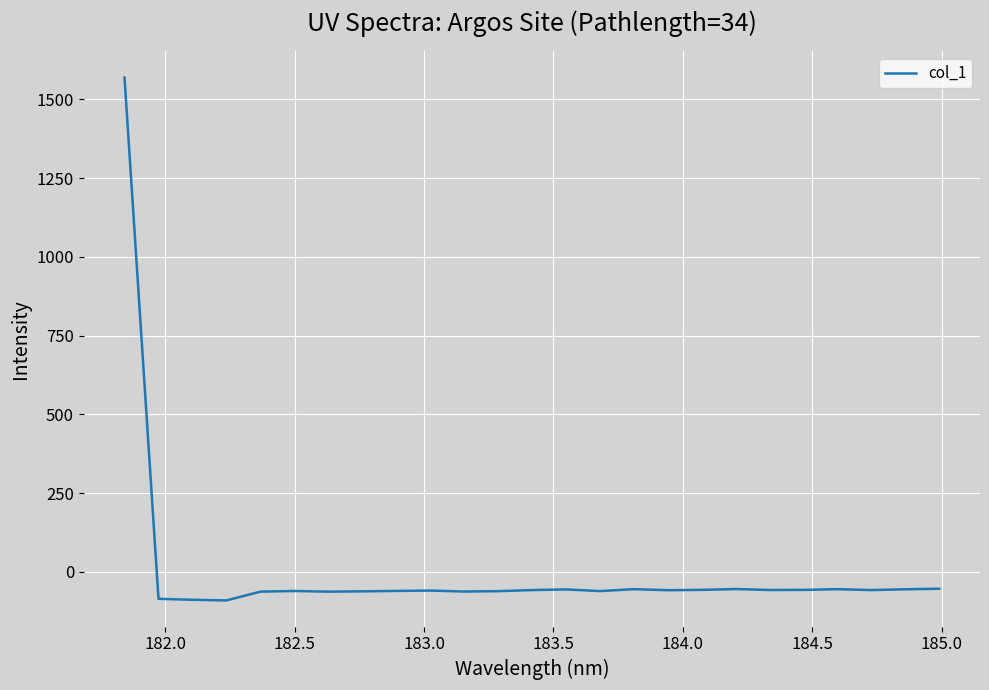

What is the difference between the maximum and minimum values?

1659.0